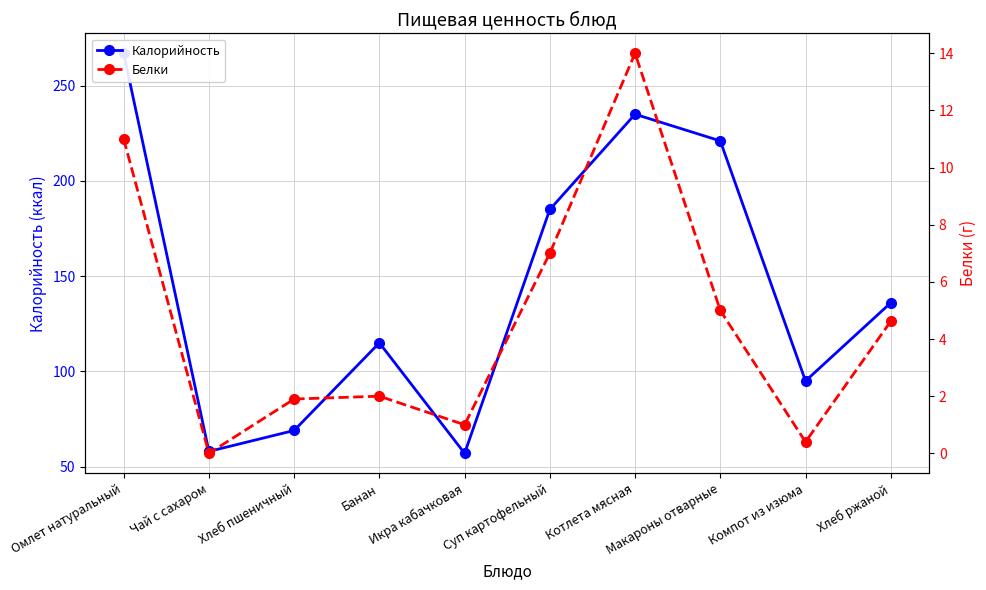

Count the number of data series in this chart.

2